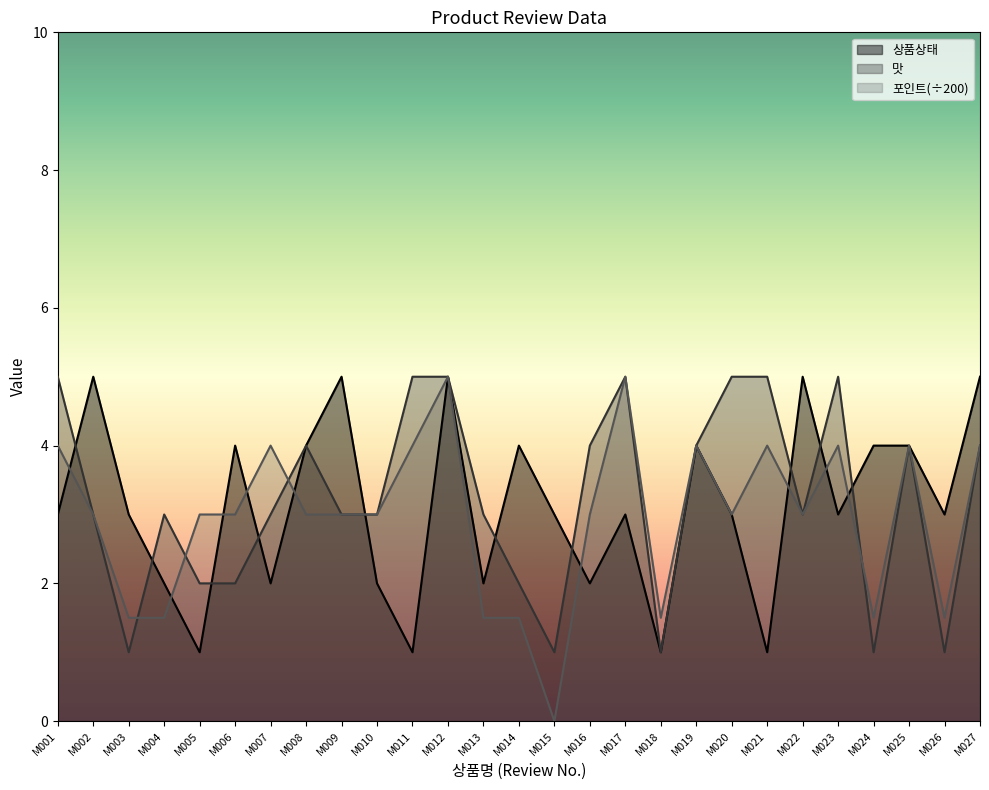

The value of 포인트 at M026 is 0.9. True or false?

False